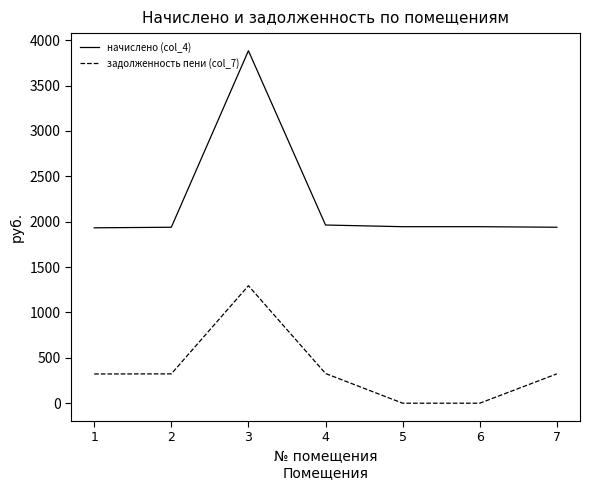

What is the greatest value displayed?

3884.5